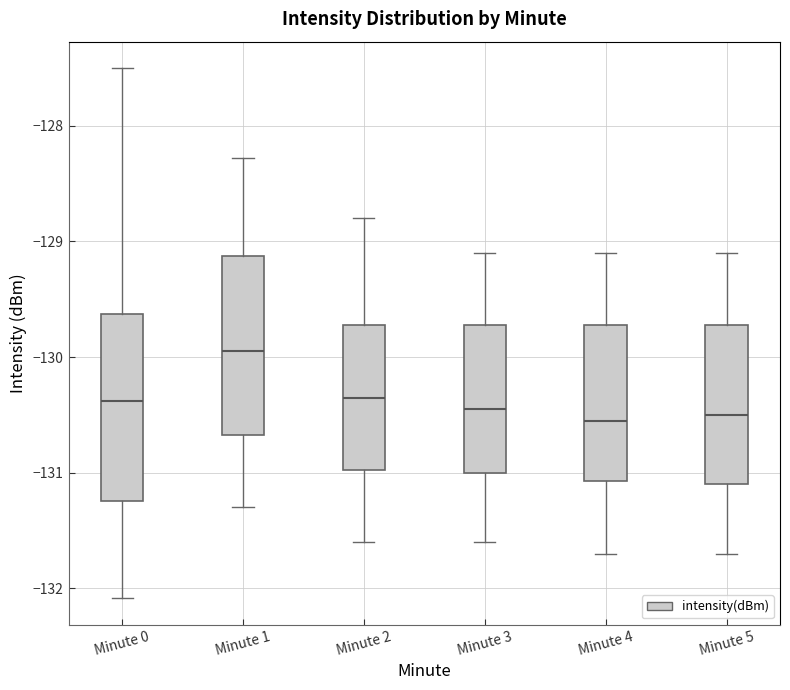

Reading left to right, transcribe this box plot: for each box, give where its median line is, the range the box spans, and where its two whiskers end, as read against the y-axis. The values are not printed on the chart, so give them approximately, as read against the axis.

Minute 0: median -130.4, box -131.2 to -129.6, whiskers -132.1 to -127.5
Minute 1: median -129.9, box -130.7 to -129.1, whiskers -131.3 to -128.3
Minute 2: median -130.3, box -131.0 to -129.7, whiskers -131.6 to -128.8
Minute 3: median -130.4, box -131.0 to -129.7, whiskers -131.6 to -129.1
Minute 4: median -130.5, box -131.1 to -129.7, whiskers -131.7 to -129.1
Minute 5: median -130.5, box -131.1 to -129.7, whiskers -131.7 to -129.1